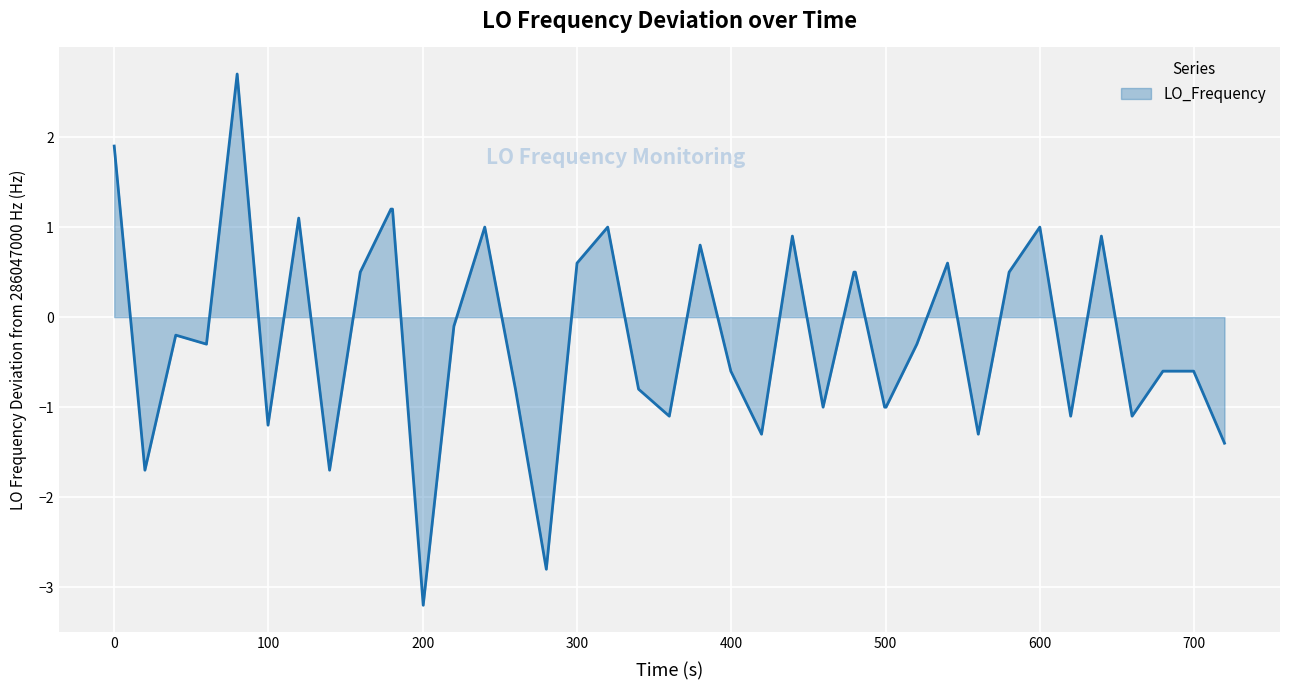

What is the minimum value shown in the chart?

-3.2